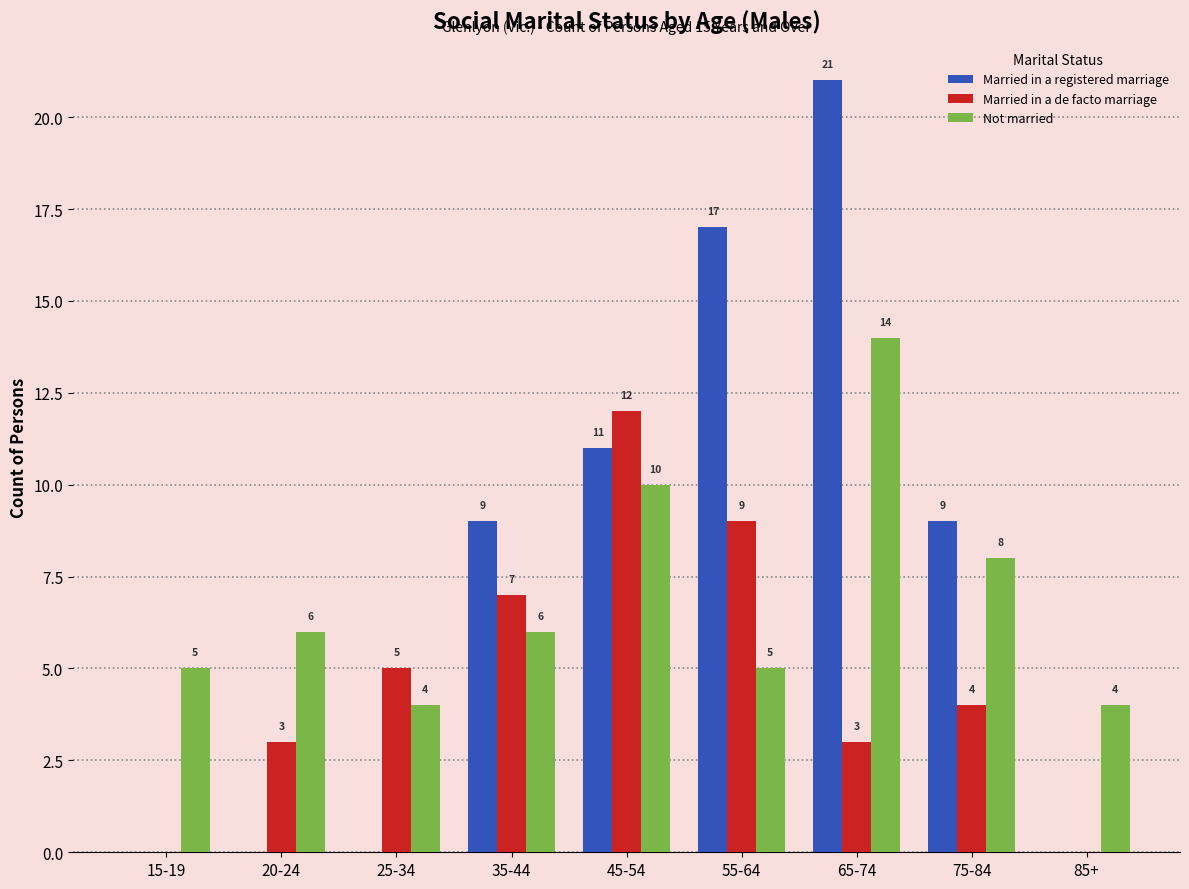

What is the sum of the Not married values at 85+ and 45-54?

14